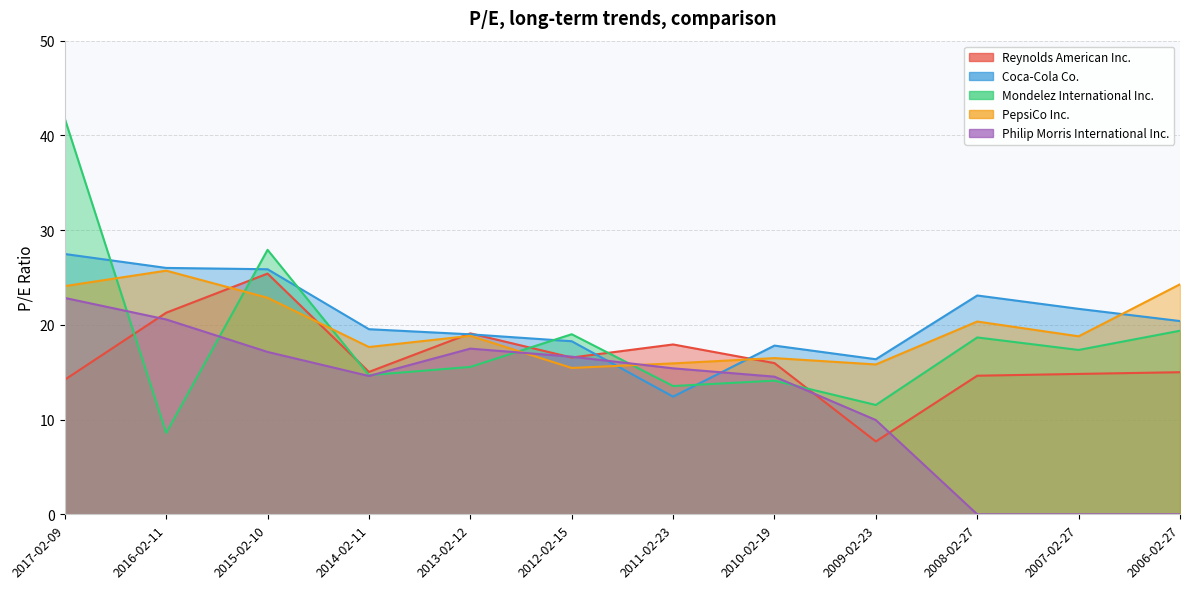

Between 2007-02-27 and 2013-02-12, which is larger?

2013-02-12